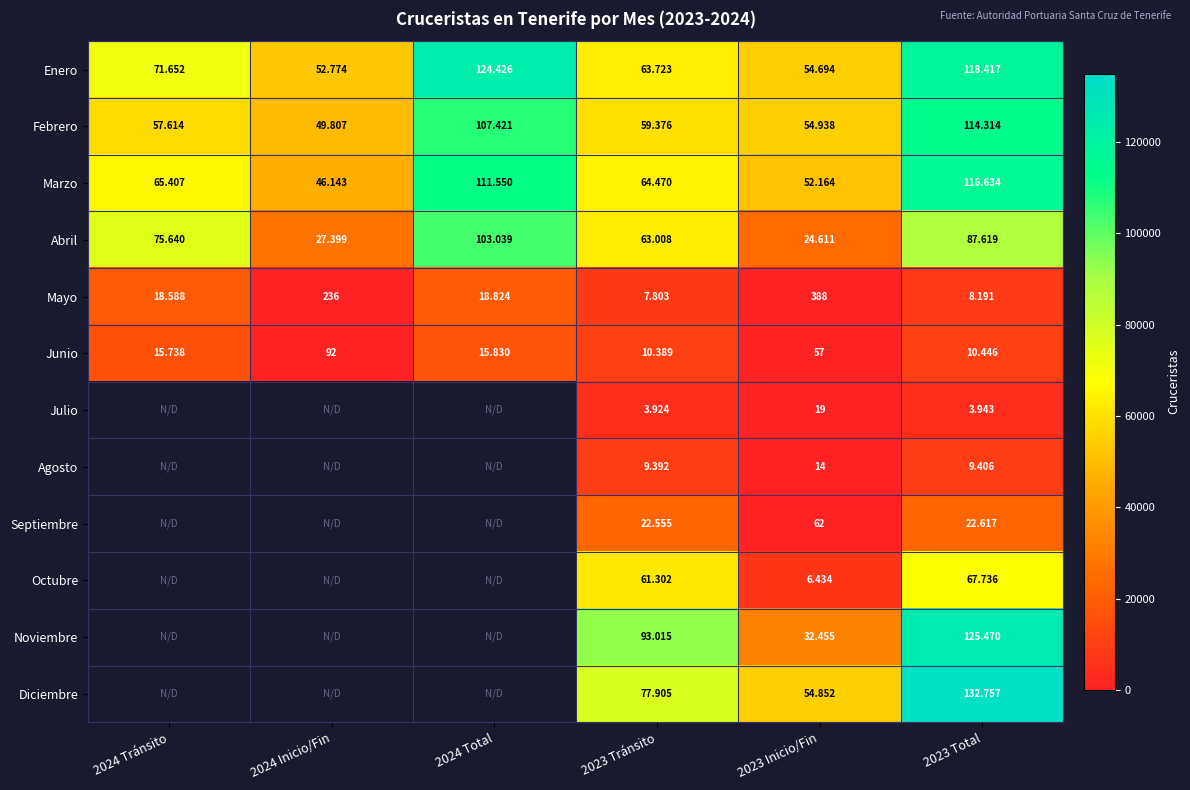

Is the value of Diciembre at 2024 Inicio/Fin greater than the value of Abril at 2023 Inicio/Fin?

No